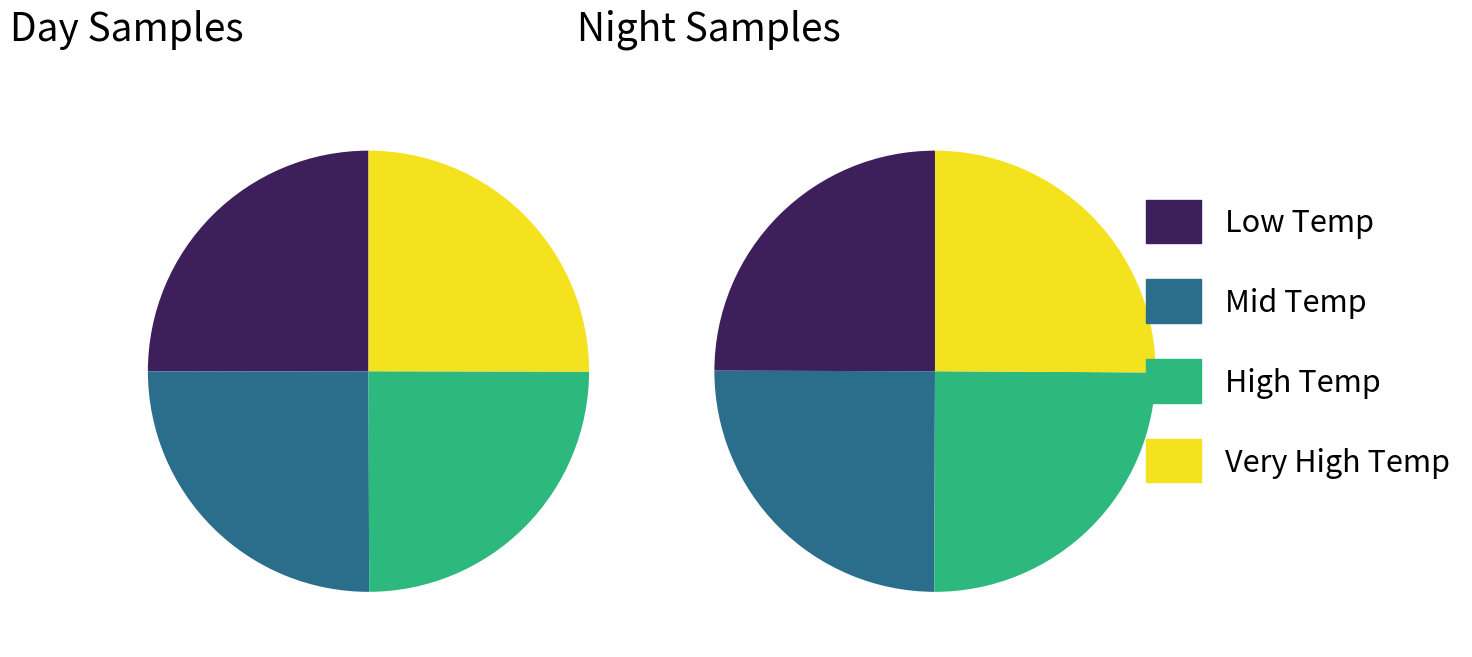

How much of the chart is everything except 2?

97.4%